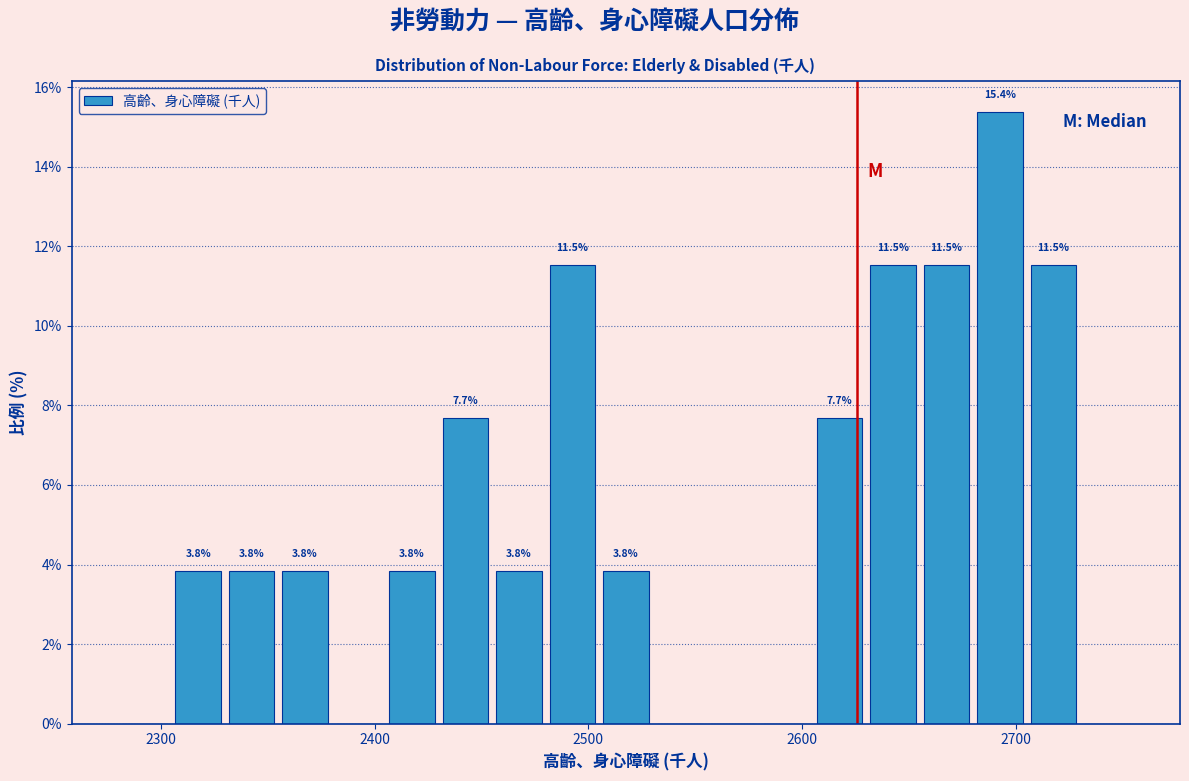

Read against the x-axis, roughly where is the centre of the tallest bar?

2690